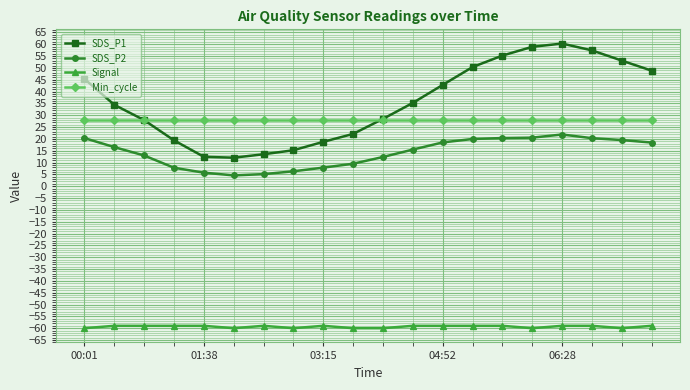

What is the smallest value displayed?

-60.0